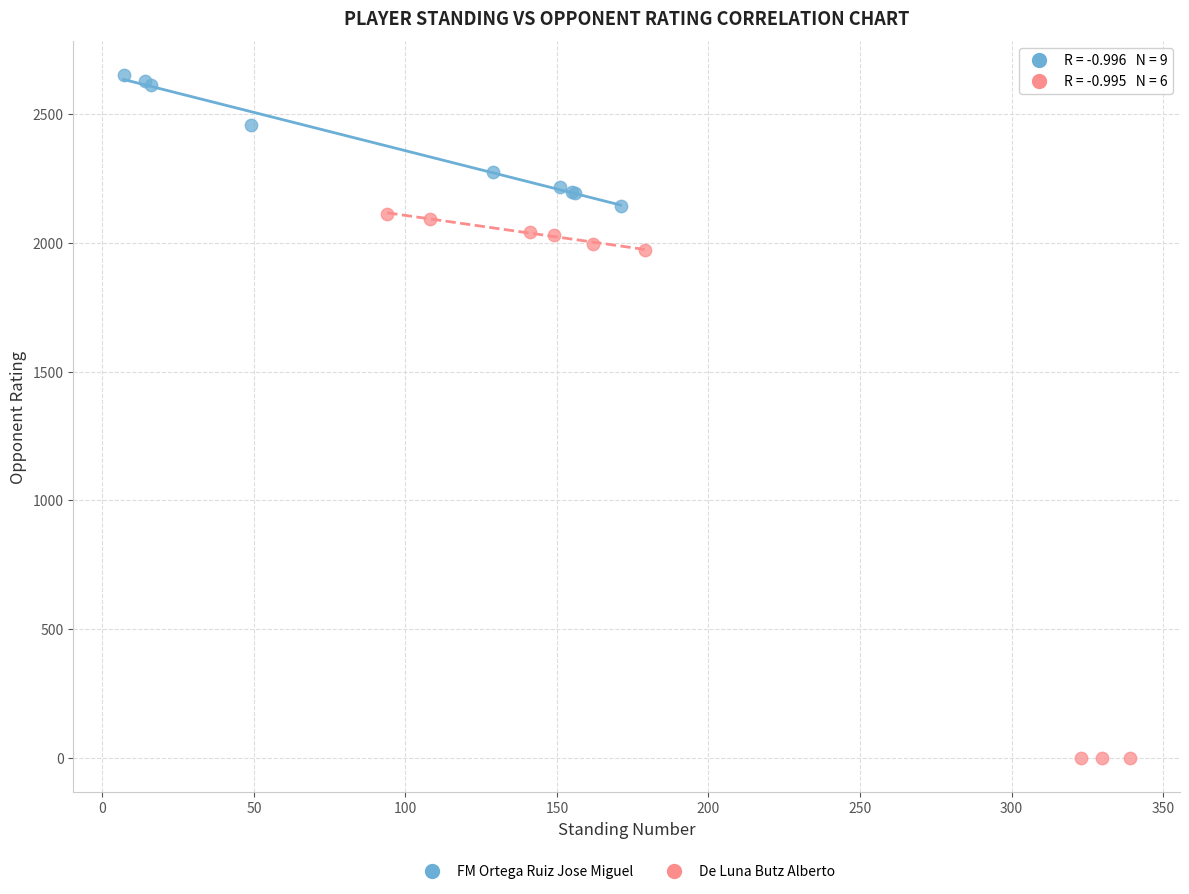

Which series contains the highest Y value?

FM Ortega Ruiz Jose Miguel